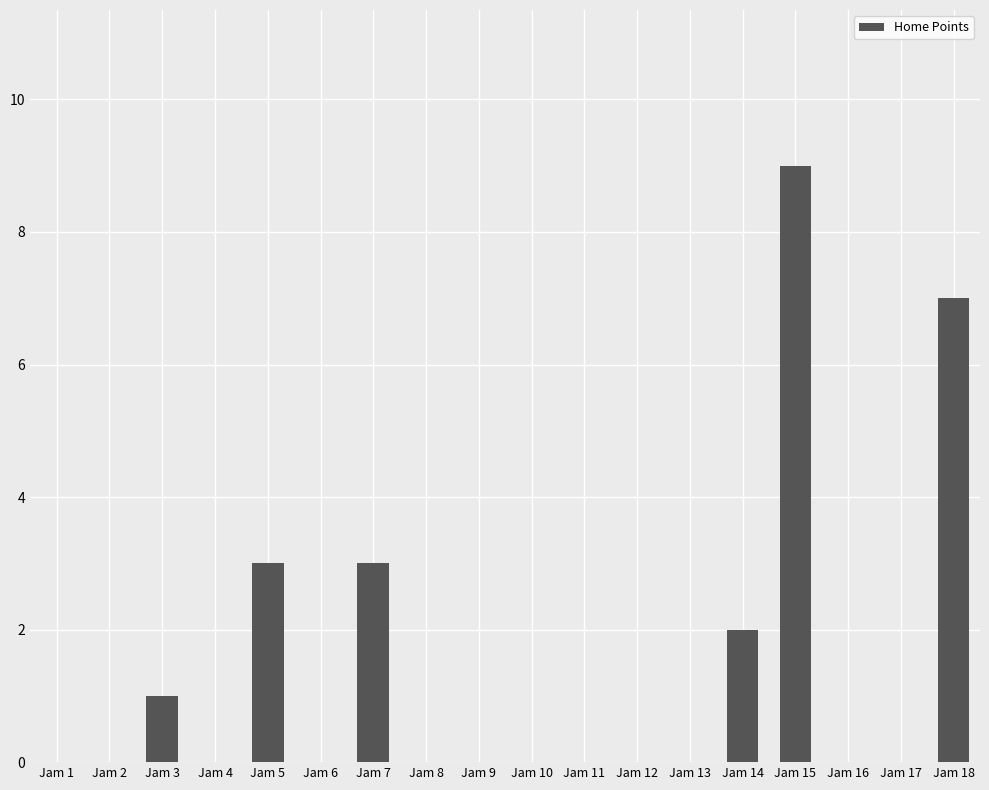

Between Jam 1 and Jam 15, which is larger?

Jam 15